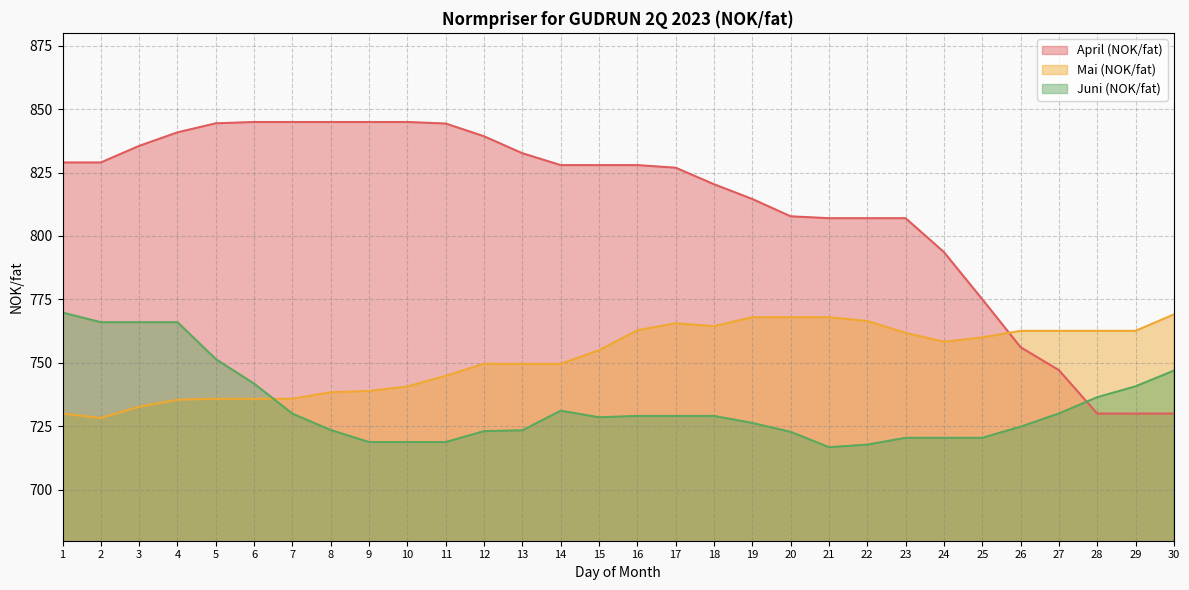

At which category does Mai (NOK/fat) reach its first local peak?

17